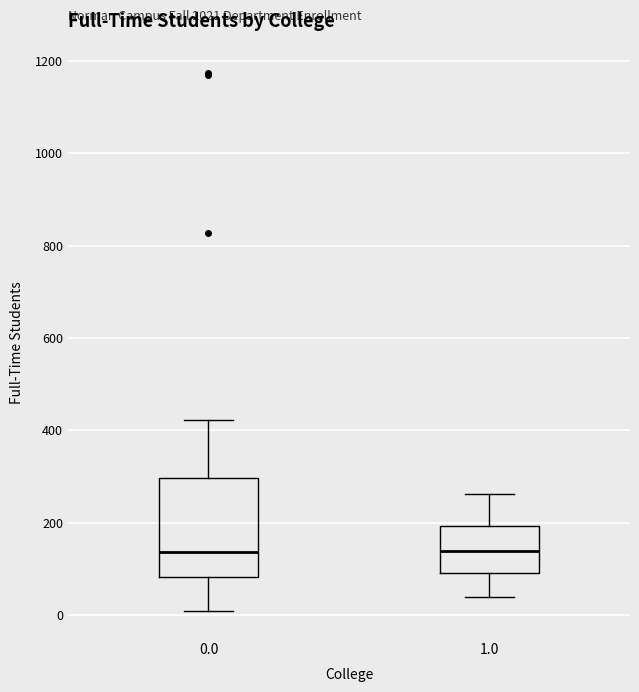

Reading left to right, read every box against the y-axis: the position of its median line, the range the box covers, and the ends of its whiskers. The values are not printed on the chart, so give them approximately, as read against the axis.

0.0: median 140, box 80 to 300, whiskers 0 to 420
1.0: median 140, box 100 to 200, whiskers 40 to 260